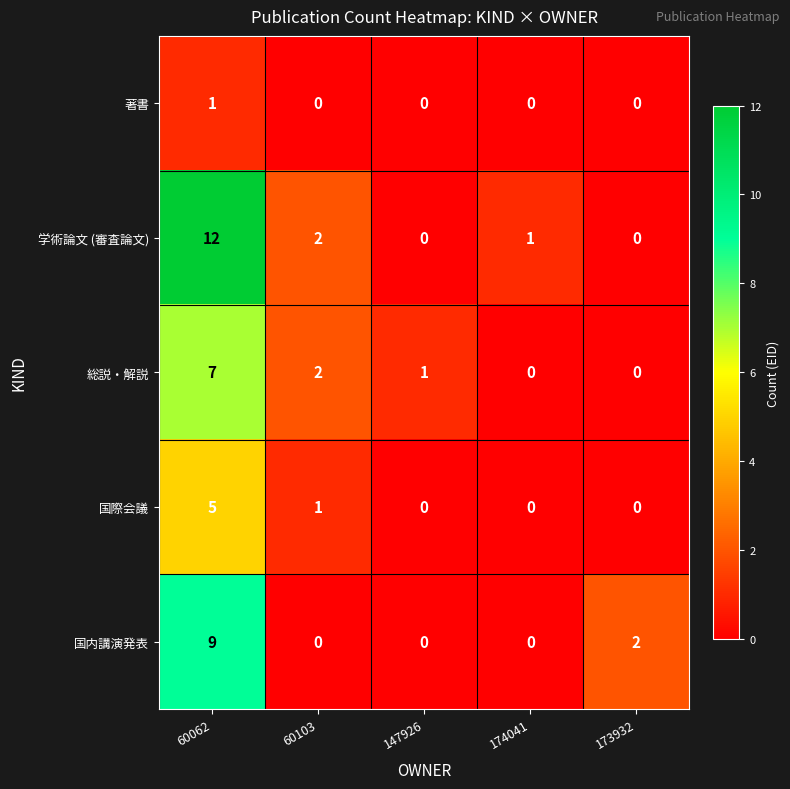

Which category has the highest value across all series?

60062